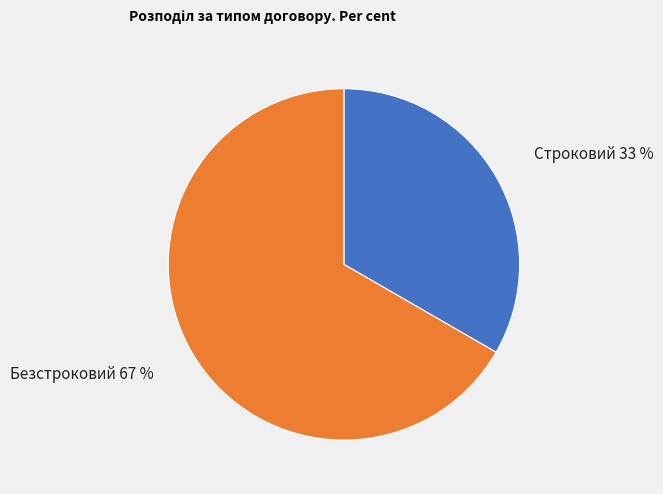

Combined, do Безстроковий and Строковий account for over 50%?

Yes